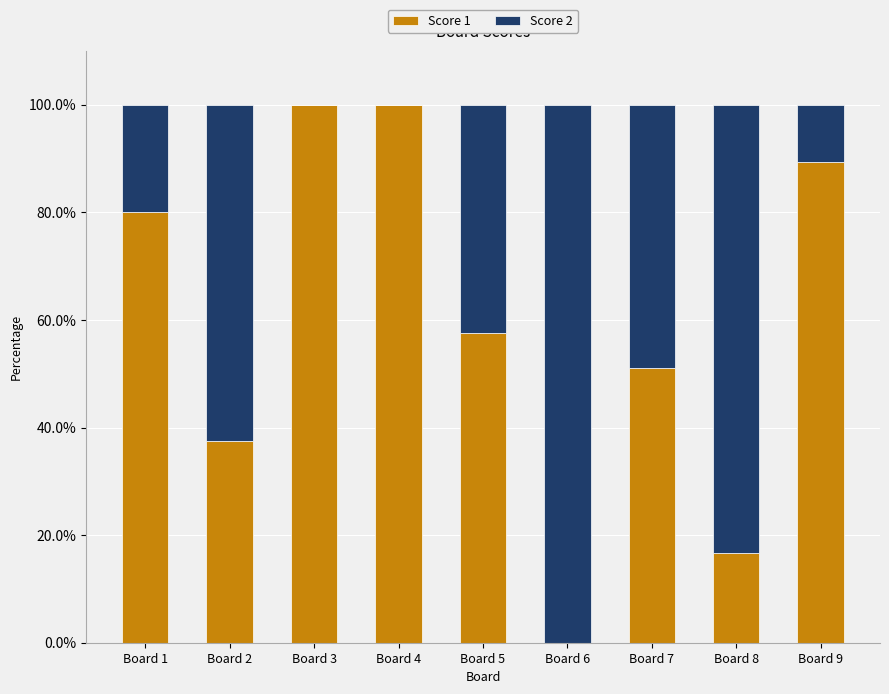

How many series are shown in this chart?

2